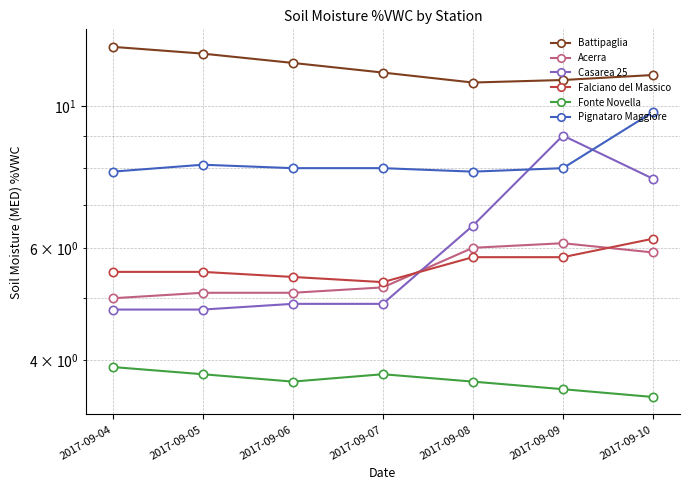

True or false: Casarea 25 has a value of 7.7 at 2017-09-10.

True